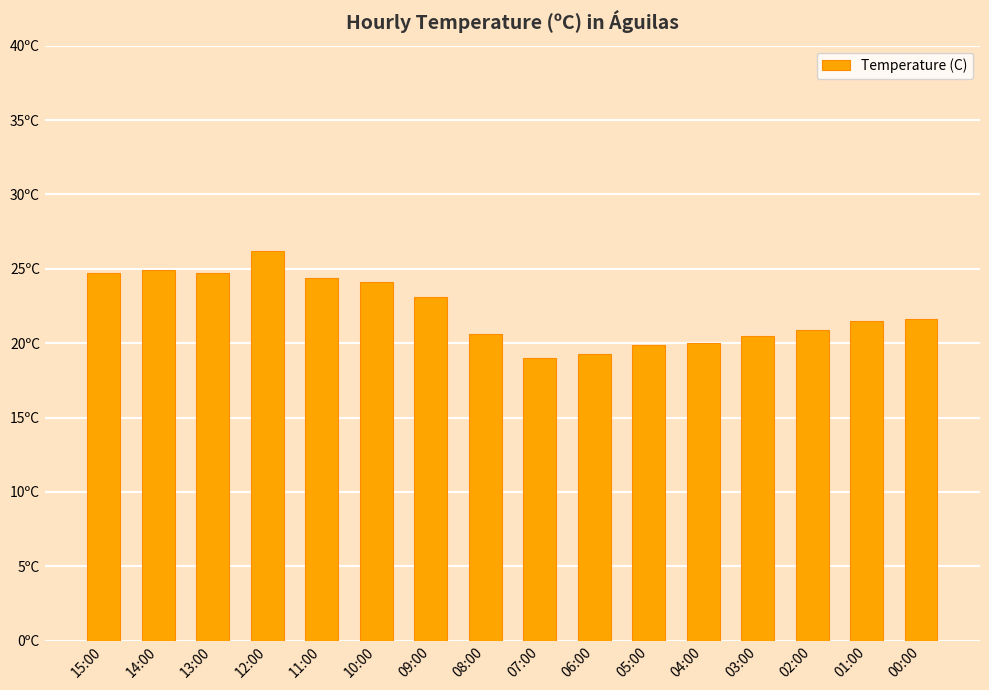

The value at 00:00 is 21.6. True or false?

True